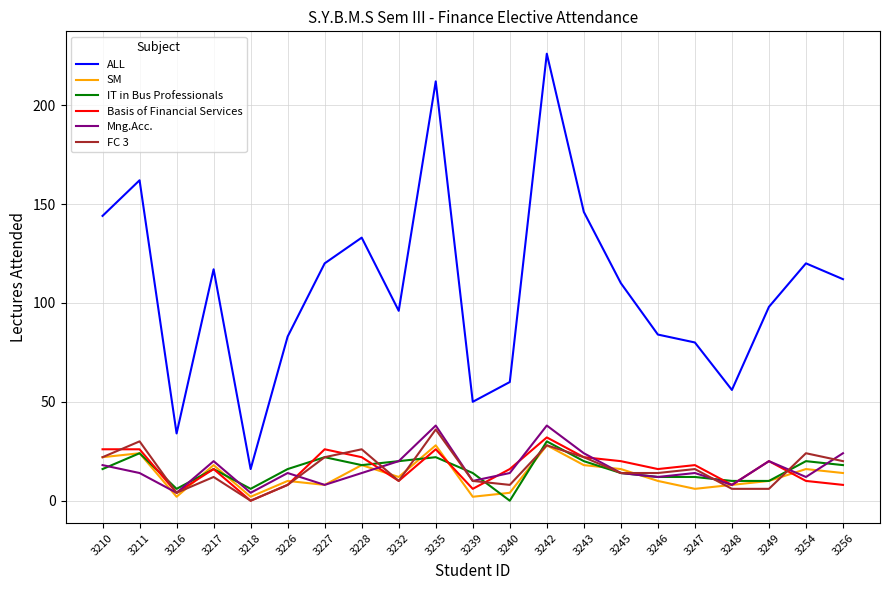

At how many categories does at least one series exceed 26?

20